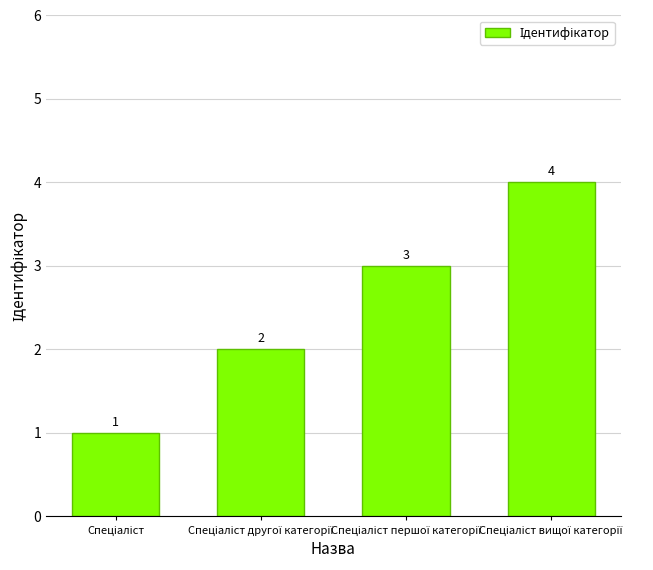

What is the value of the 4th bar from the left?

4